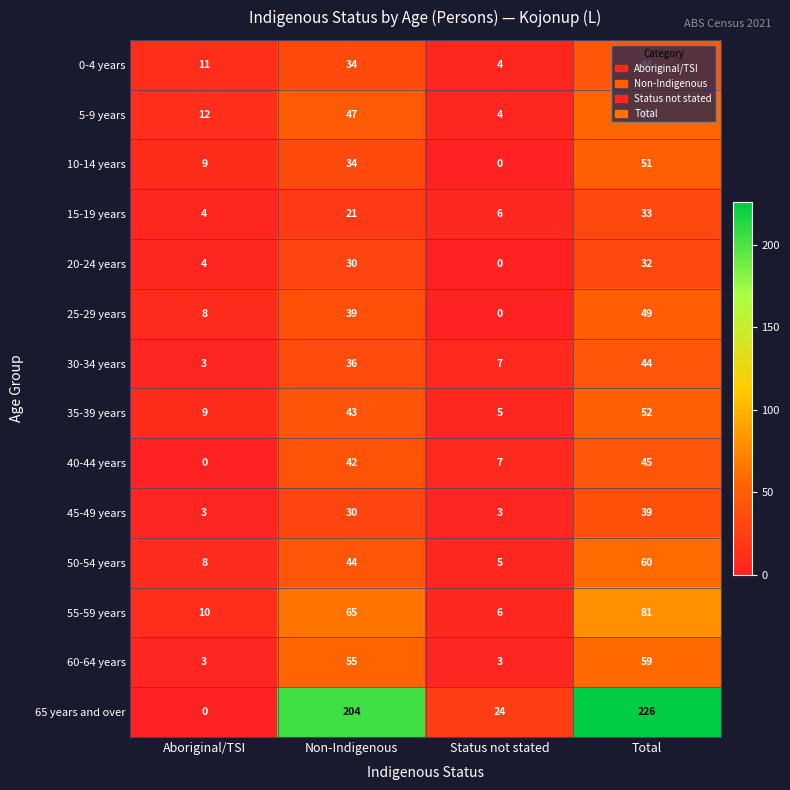

Which series has the largest range (max minus min)?

65 years and over